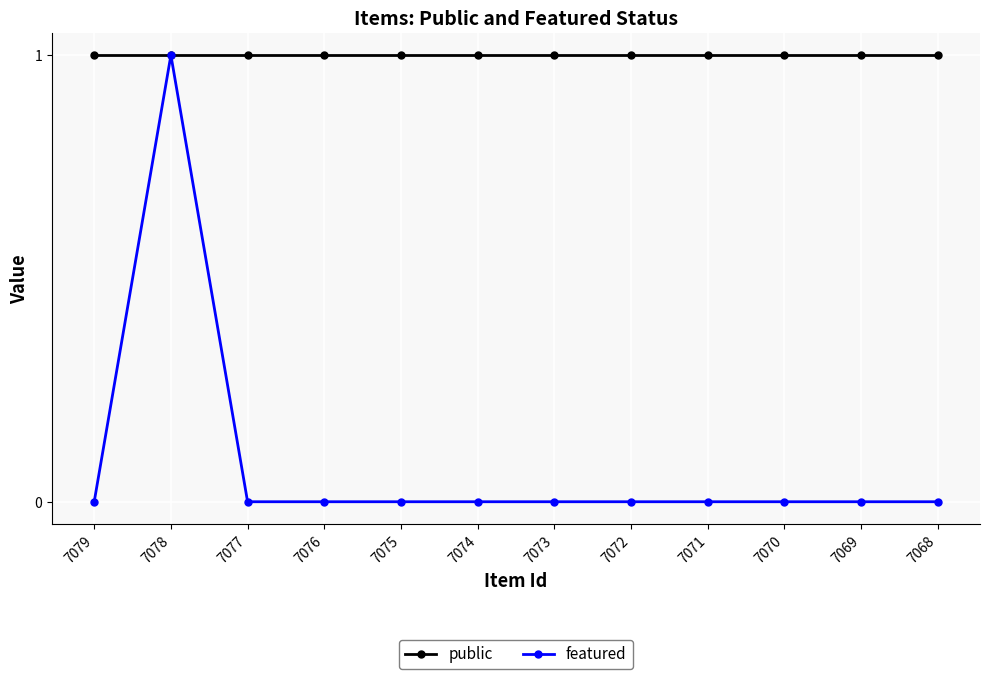

Rank the series by their average value, from highest to lowest.

public, featured